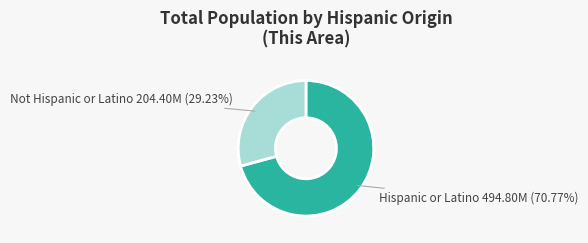

How many segments does this pie chart have?

2